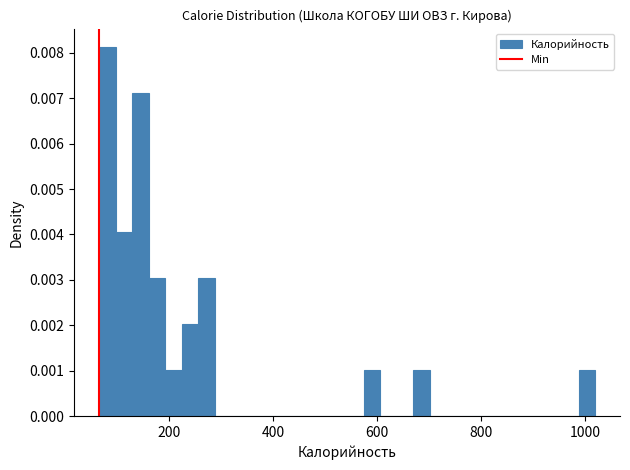

Around what value on the x-axis is the tallest bar? Give the approximate position of its centre, as read against the axis.

80